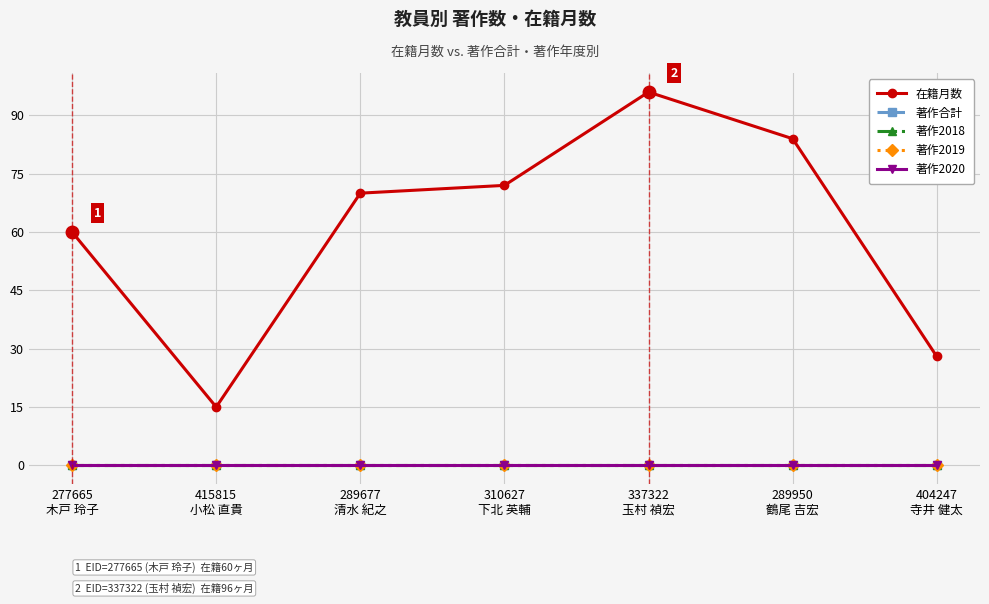

Reading left to right, extract all data points from this chart.

在籍月数: 277665
木戸 玲子=60	415815
小松 直貴=15	289677
清水 紀之=70	310627
下北 英輔=72	337322
玉村 禎宏=96	289950
鶴尾 吉宏=84	404247
寺井 健太=28
著作合計: 277665
木戸 玲子=0	415815
小松 直貴=0	289677
清水 紀之=0	310627
下北 英輔=0	337322
玉村 禎宏=0	289950
鶴尾 吉宏=0	404247
寺井 健太=0
著作2018: 277665
木戸 玲子=0	415815
小松 直貴=0	289677
清水 紀之=0	310627
下北 英輔=0	337322
玉村 禎宏=0	289950
鶴尾 吉宏=0	404247
寺井 健太=0
著作2019: 277665
木戸 玲子=0	415815
小松 直貴=0	289677
清水 紀之=0	310627
下北 英輔=0	337322
玉村 禎宏=0	289950
鶴尾 吉宏=0	404247
寺井 健太=0
著作2020: 277665
木戸 玲子=0	415815
小松 直貴=0	289677
清水 紀之=0	310627
下北 英輔=0	337322
玉村 禎宏=0	289950
鶴尾 吉宏=0	404247
寺井 健太=0